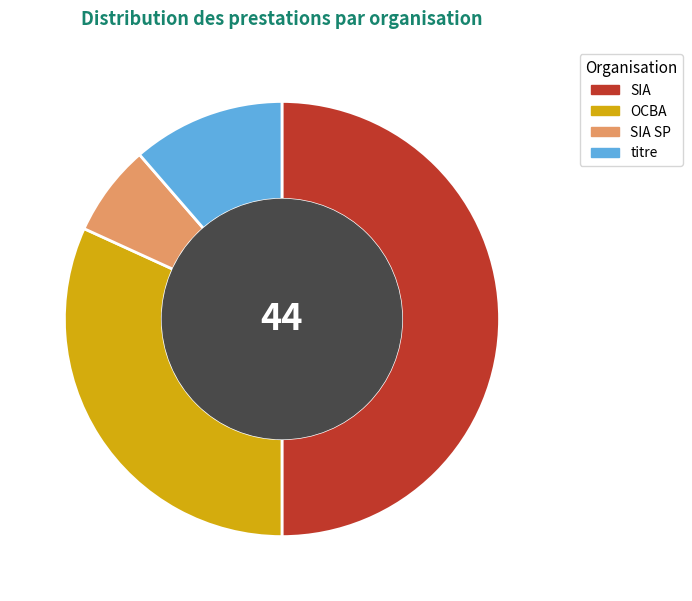

Approximately how many times larger is the value at SIA SP compared to OCBA?

0.2